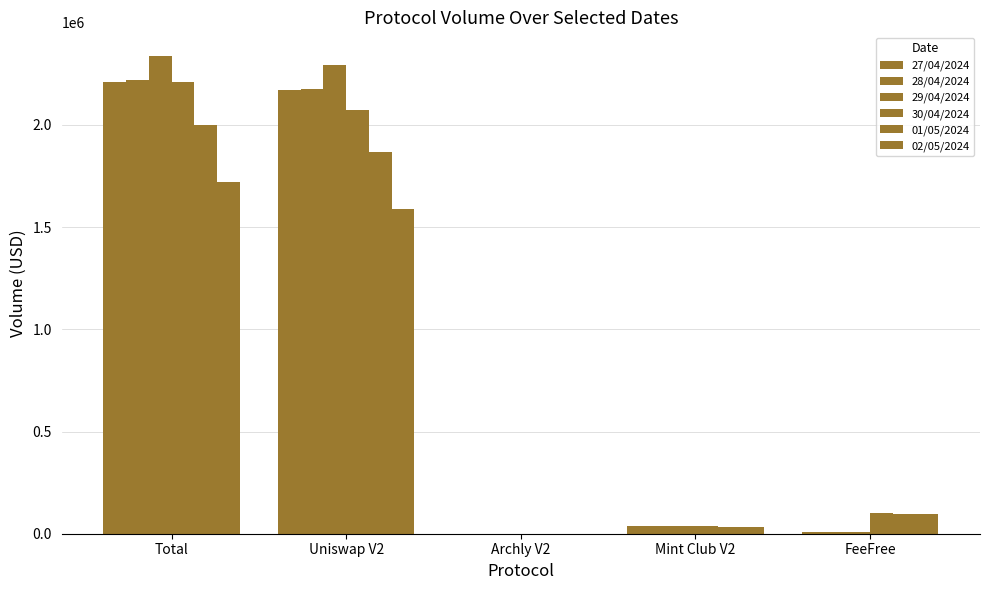

Read the 30/04/2024 value at Uniswap V2.

2072494.0